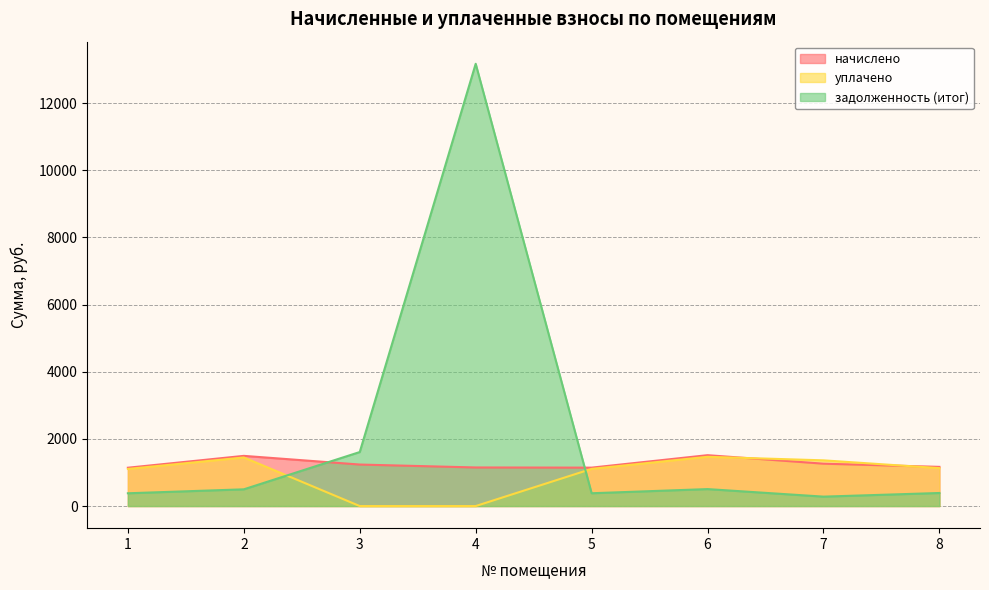

Reading left to right, list all the values displayed in this chart.

начислено: 1=1141.3	2=1494.5	3=1236.0	4=1149.0	5=1143.9	6=1514.9	7=1261.6	8=1166.9
уплачено: 1=1104.8	2=1446.6	3=0.0	4=0.0	5=1107.2	6=1466.4	7=1361.2	8=1129.5
задолженность (итог): 1=380.4	2=498.1	3=1608.4	4=13169.5	5=381.3	6=505.0	7=280.5	8=389.0